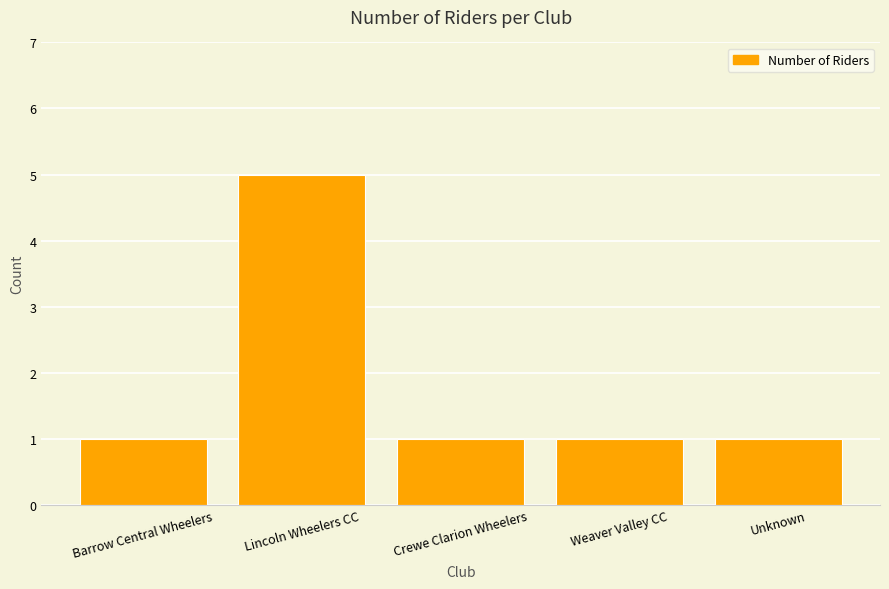

Reading left to right, transcribe all the data shown in this chart.

1	5	1	1	1